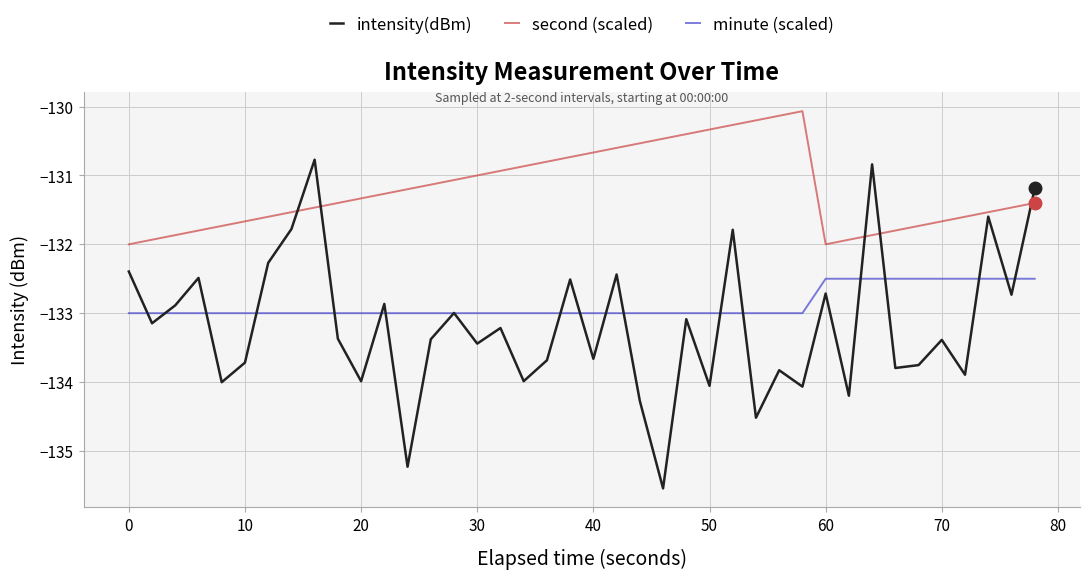

List the series in order of their overall mean, highest first.

second (scaled), minute (scaled), intensity(dBm)